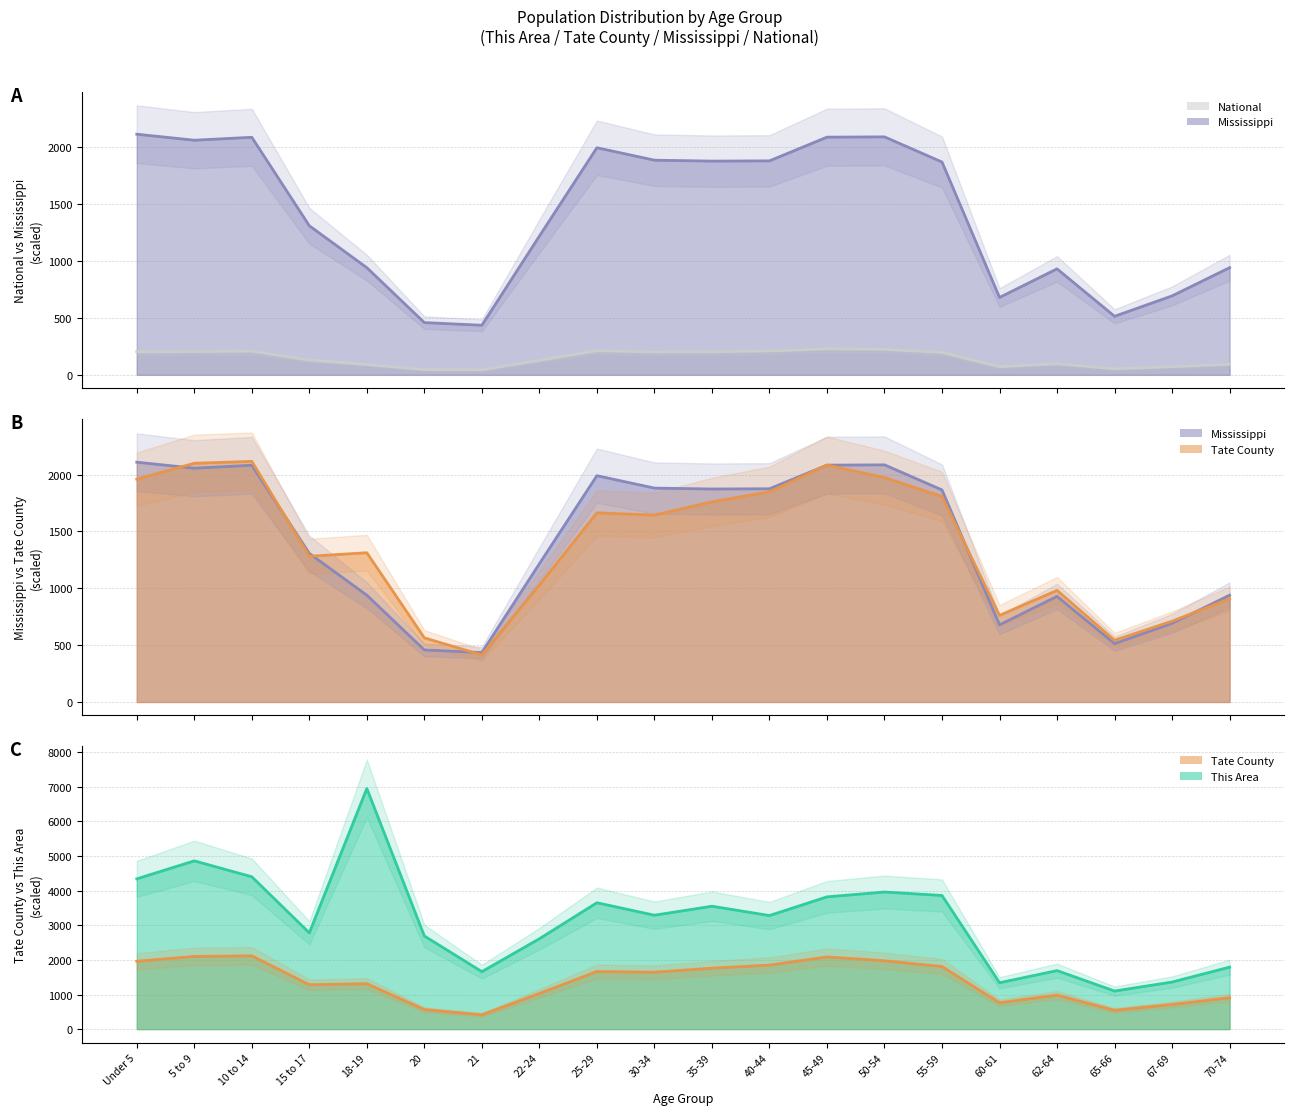

What is the value of the Tate County point at the 15th from the left?

1808.0